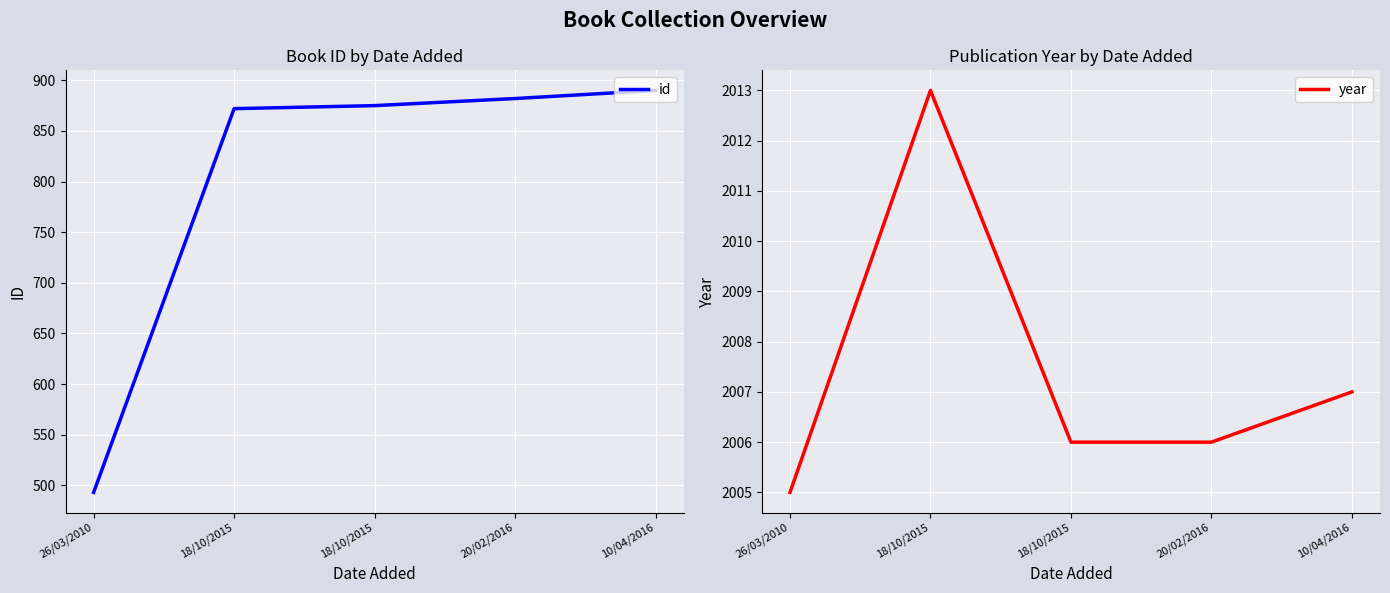

What value does the id series have at 10/04/2016, to the nearest 10?

890